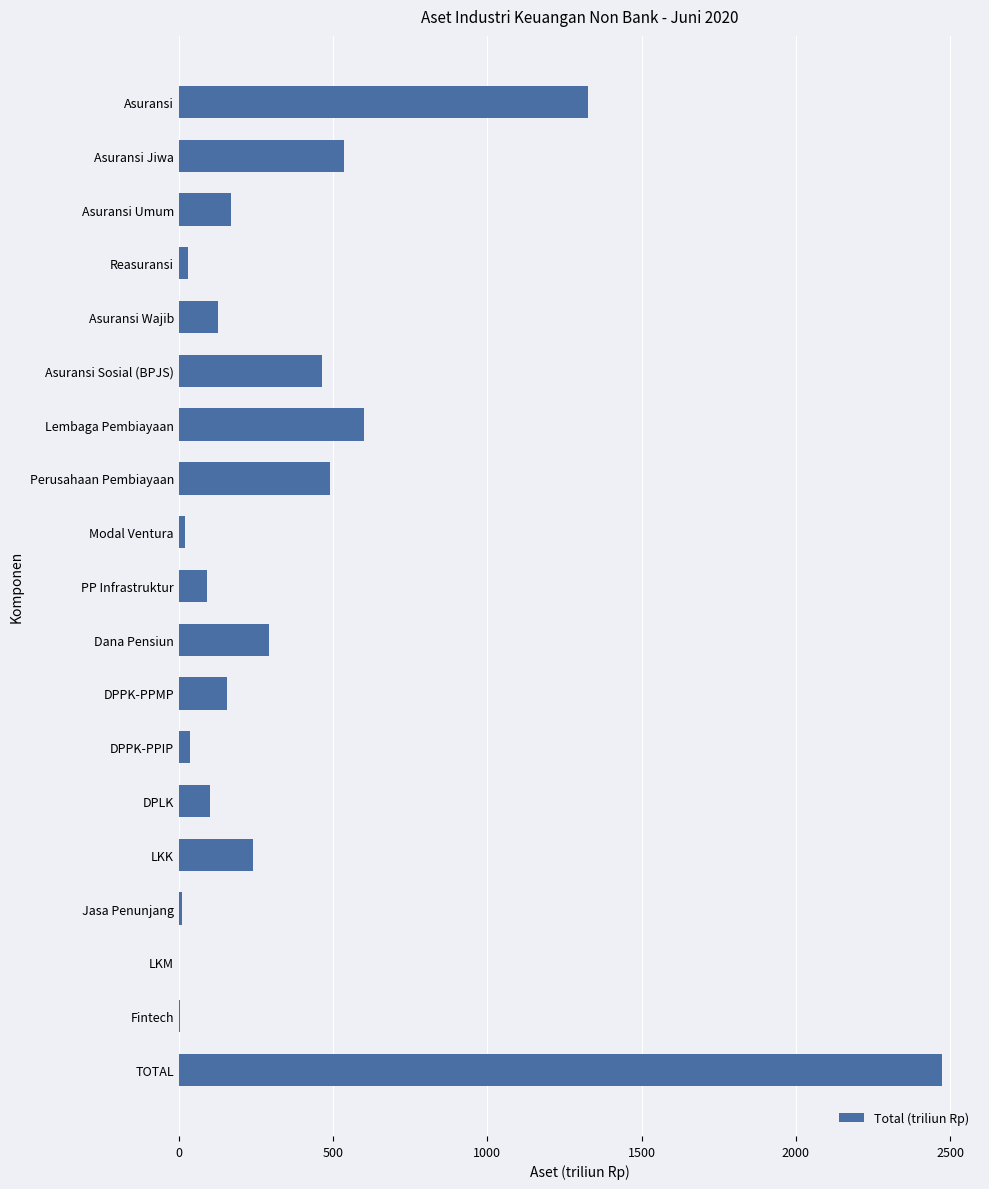

What is the maximum value shown in the chart?

2472.9